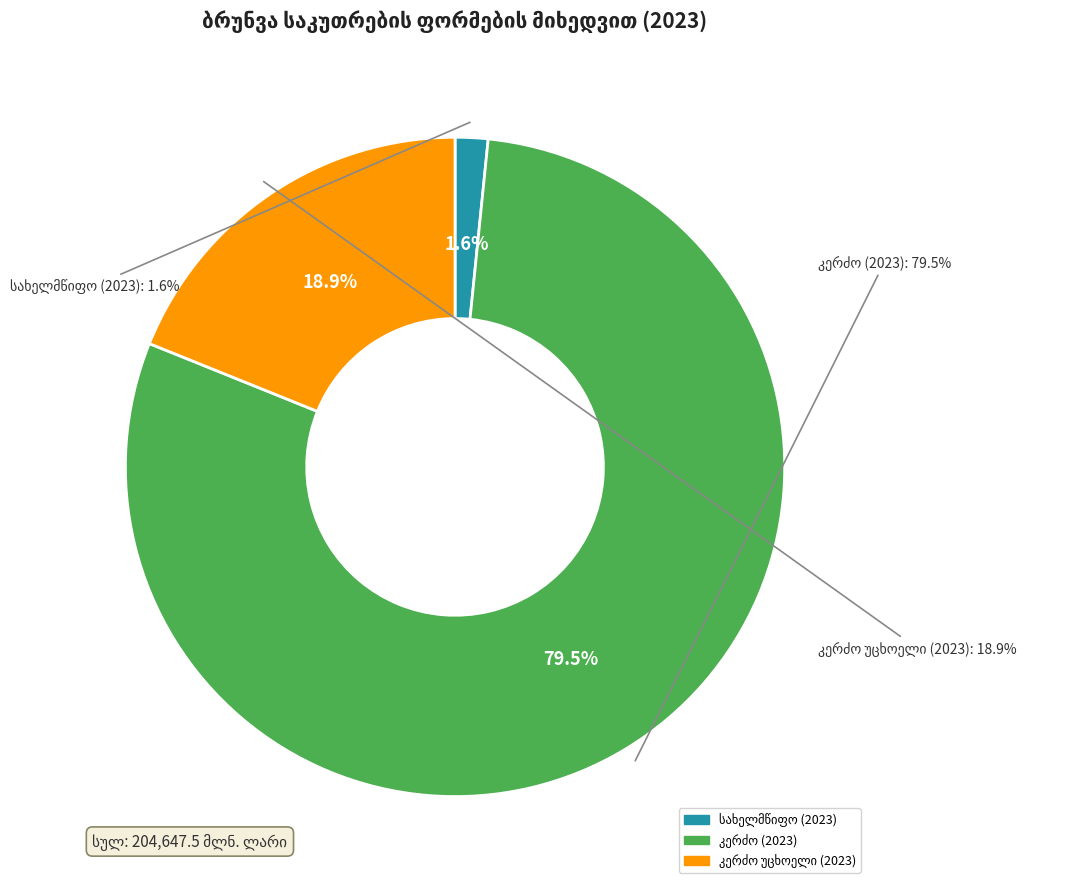

Combined, do კერძო (2023) and სახელმწიფო (2023) account for over 50%?

Yes